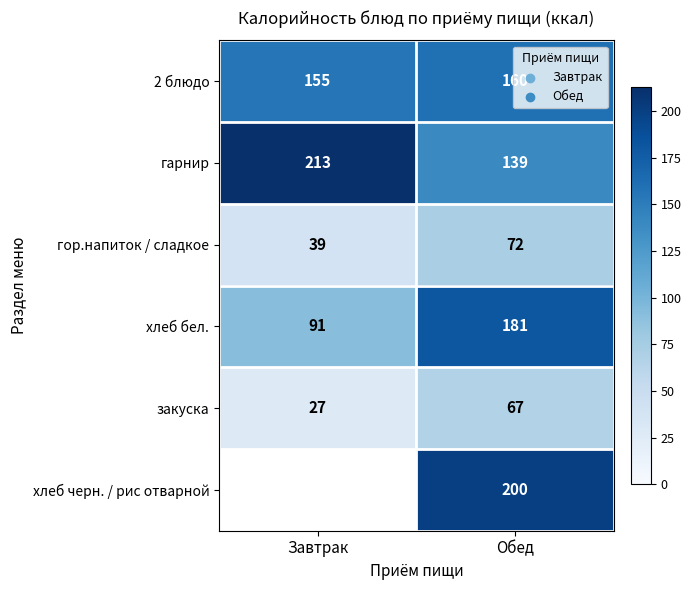

What is the sum of all гарнир values?

352